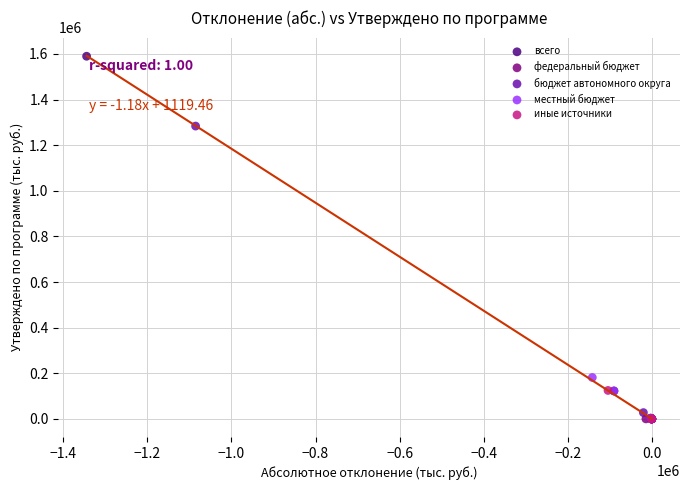

What are all the series names shown in the legend?

всего, федеральный бюджет, бюджет автономного округа, местный бюджет, иные источники